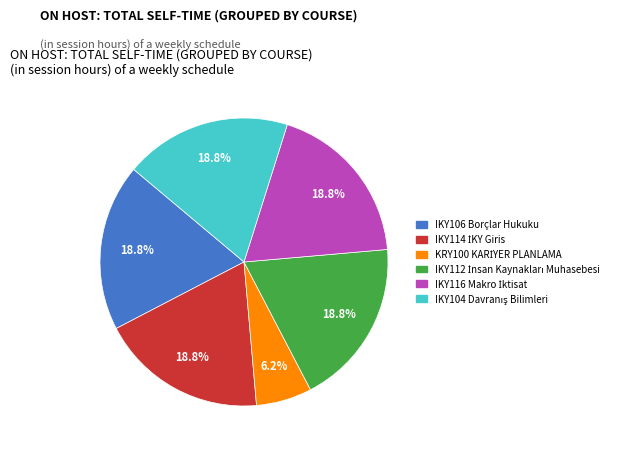

Is there any slice that represents more than half of the pie?

No